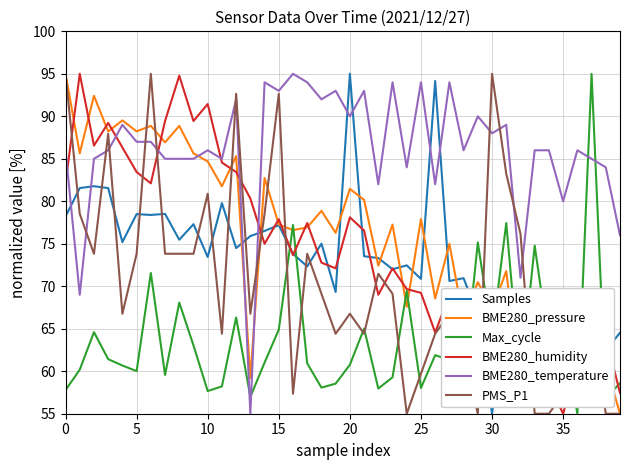

True or false: Samples and PMS_P1 cross at least once.

True